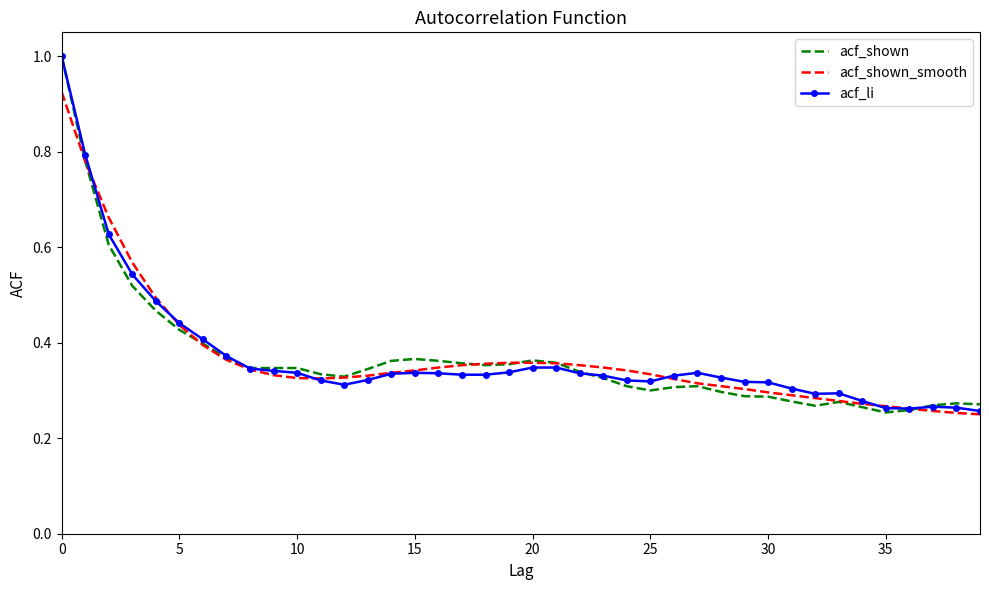

What is the maximum value shown in the chart?

1.0